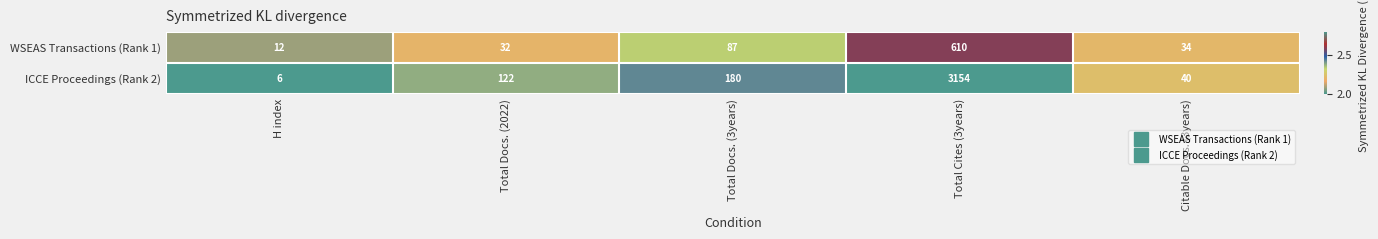

At which category is the sum across all series the highest?

Total Cites (3years)